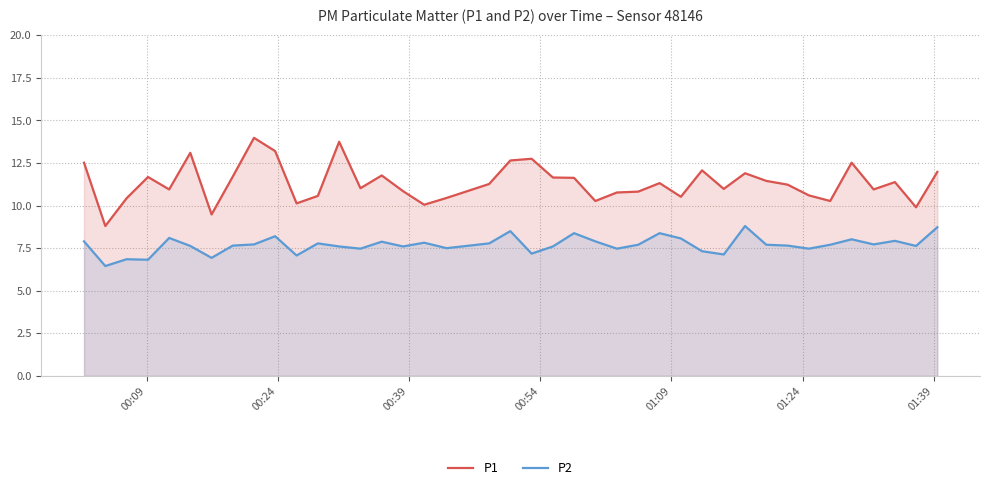

Reading right to left, what are all the values shown in this chart?

P1: 12.0	9.9	11.4	10.9	12.5	10.3	10.6	11.2	11.4	11.9	11.0	12.1	10.5	11.3	10.8	10.8	10.3	11.6	11.7	12.8	12.7	11.3	10.4	10.1	10.8	11.8	11.0	13.8	10.6	10.1	13.2	14.0	11.7	9.5	13.1	10.9	11.7	10.4	8.8	12.5
P2: 8.7	7.6	7.9	7.7	8.0	7.7	7.5	7.7	7.7	8.8	7.1	7.3	8.1	8.4	7.7	7.5	7.9	8.4	7.6	7.2	8.5	7.8	7.5	7.8	7.6	7.9	7.5	7.6	7.8	7.1	8.2	7.7	7.7	6.9	7.6	8.1	6.8	6.8	6.5	7.9